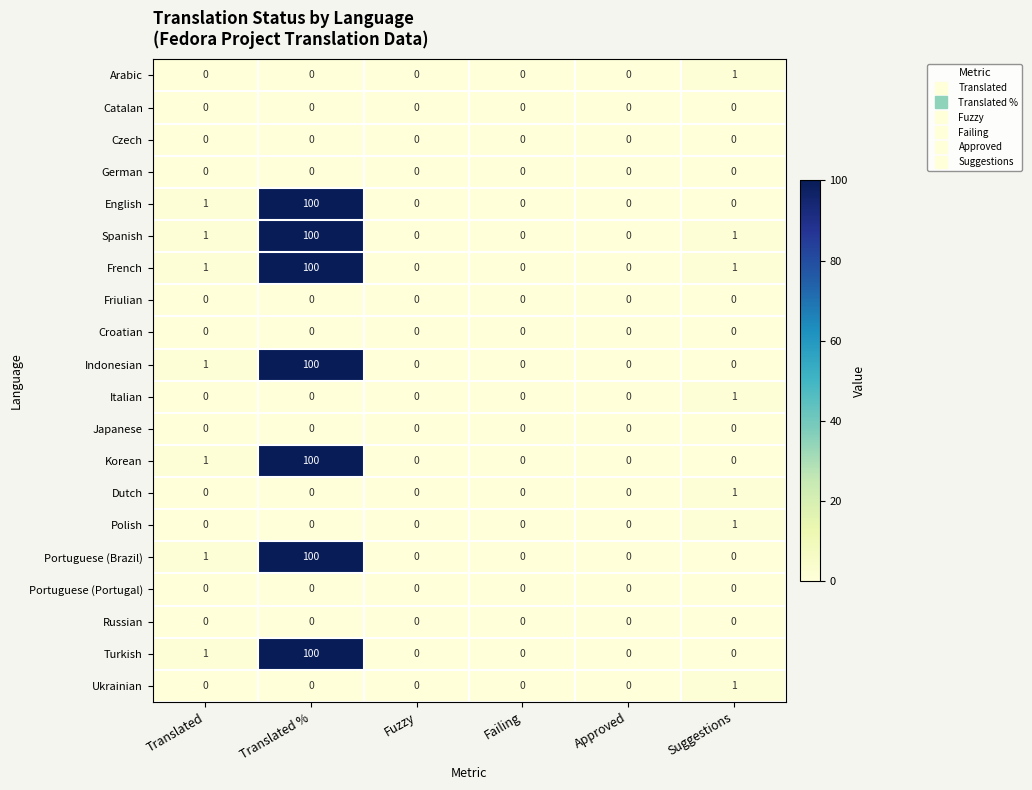

Which category has the highest value across all series?

Translated %